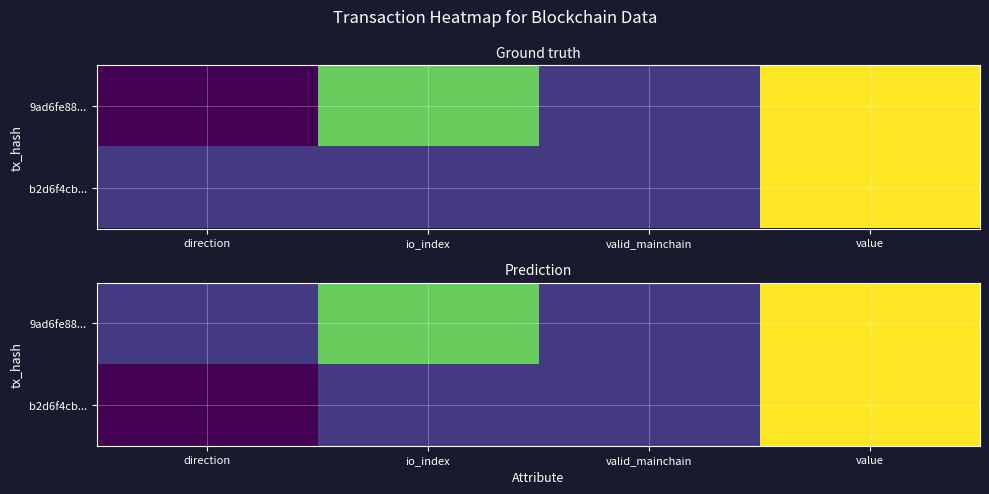

How many data points in 9ad6fe88... are above 8?

1